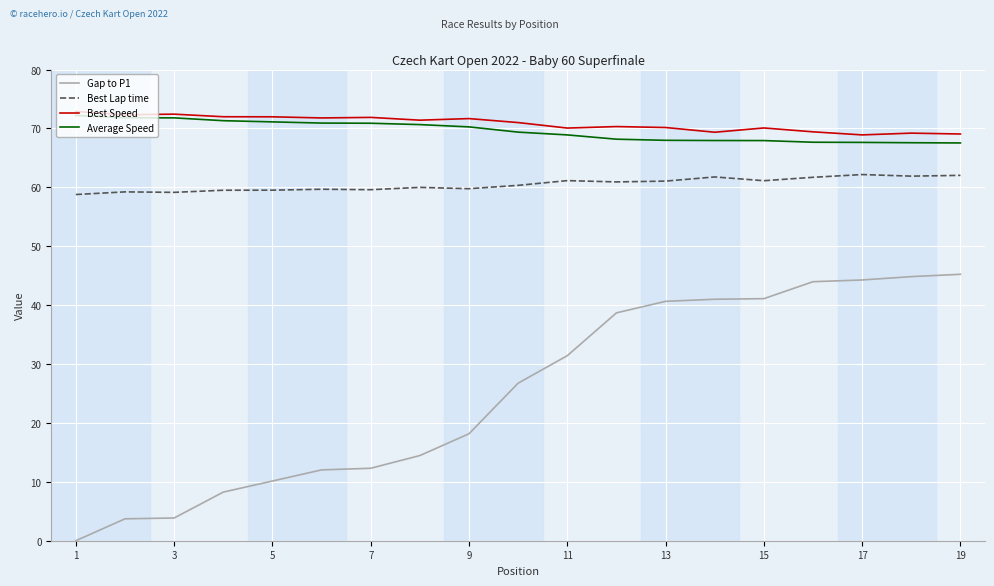

What is the maximum value for Best Speed?

72.9